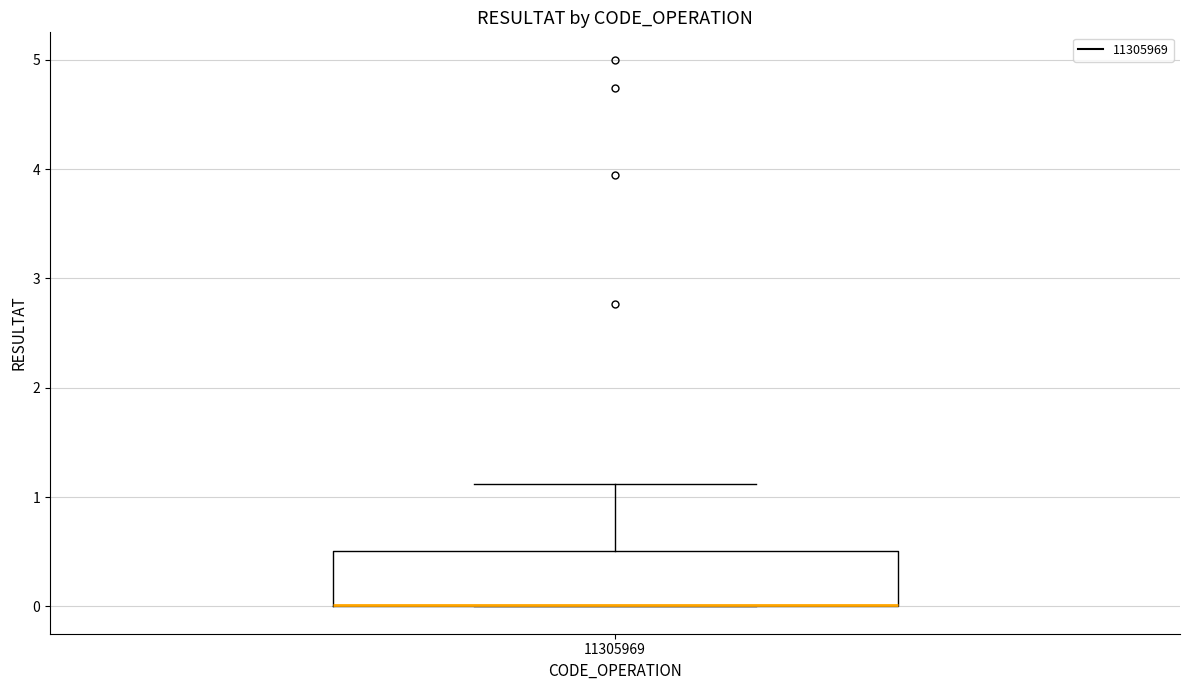

Where is the upper edge of the box at x = 11305969 on the y-axis? The values are not printed on the chart, so give them approximately, as read against the axis.

0.5